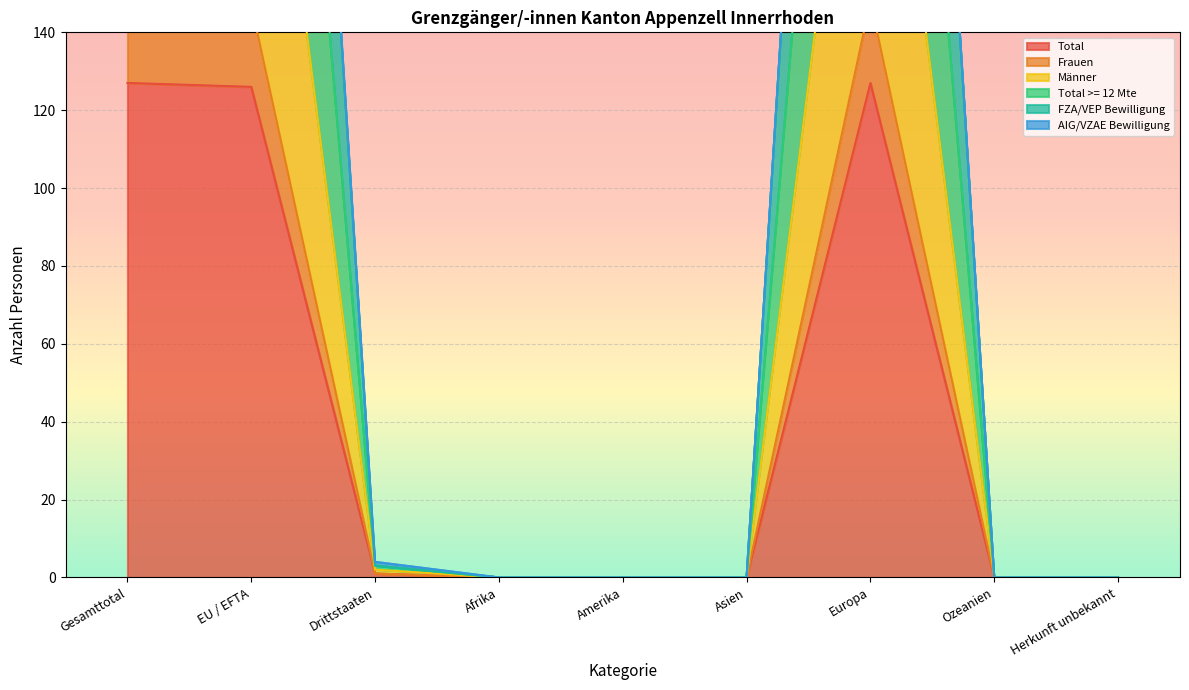

The Total series shows 127 at Gesamttotal. True or false?

True